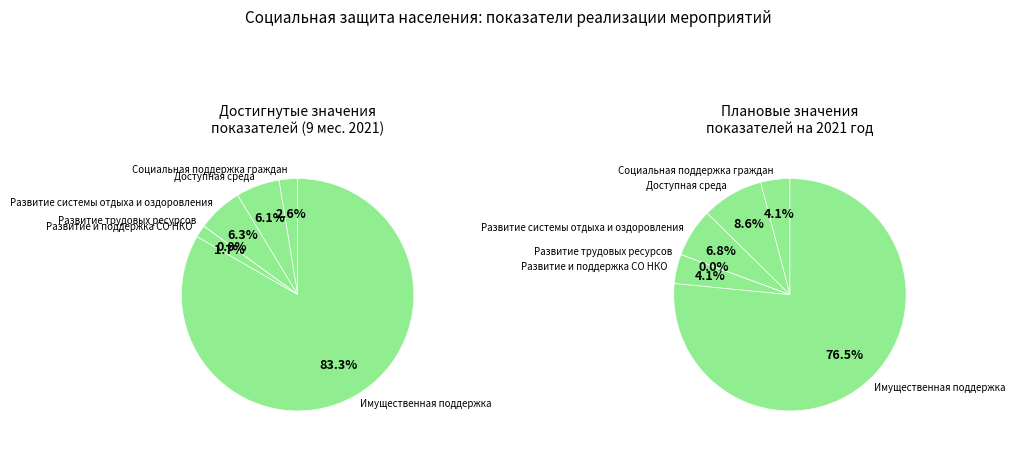

To the nearest percent, what is the difference between the Доступная среда and Имущественная поддержка slice percentages?

77%